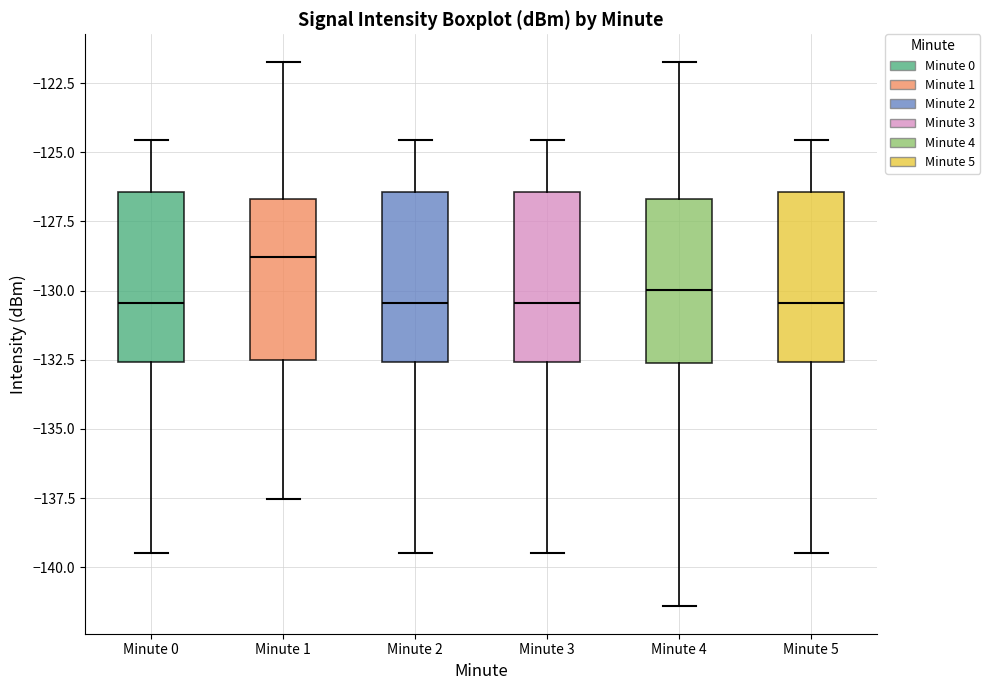

Reading left to right, read every box against the y-axis: the position of its median line, the range the box covers, and the ends of its whiskers. The values are not printed on the chart, so give them approximately, as read against the axis.

Minute 0: median -130.5, box -132.5 to -126.5, whiskers -139.5 to -124.5
Minute 1: median -129.0, box -132.5 to -126.5, whiskers -137.5 to -121.5
Minute 2: median -130.5, box -132.5 to -126.5, whiskers -139.5 to -124.5
Minute 3: median -130.5, box -132.5 to -126.5, whiskers -139.5 to -124.5
Minute 4: median -130.0, box -132.5 to -126.5, whiskers -141.5 to -121.5
Minute 5: median -130.5, box -132.5 to -126.5, whiskers -139.5 to -124.5